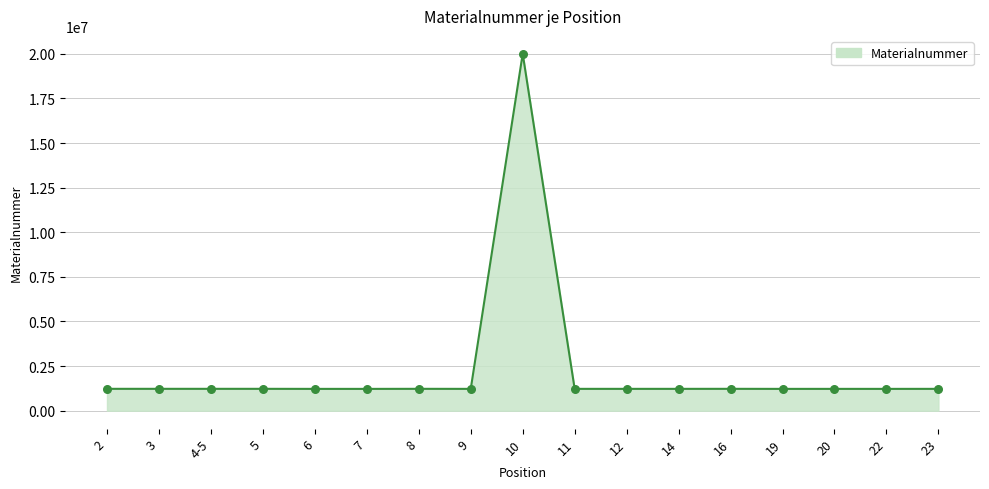

What is the ratio of the value at 2 to the value at 7?

1.0